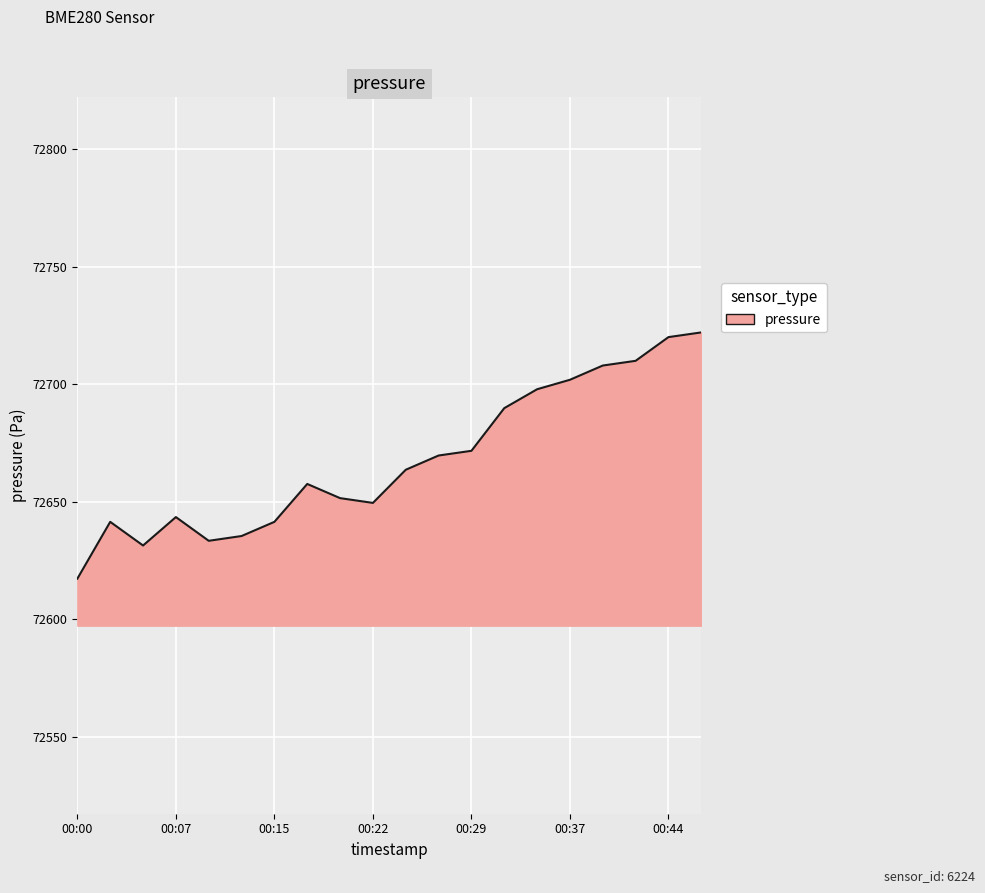

What is the minimum value shown in the chart?

72617.3